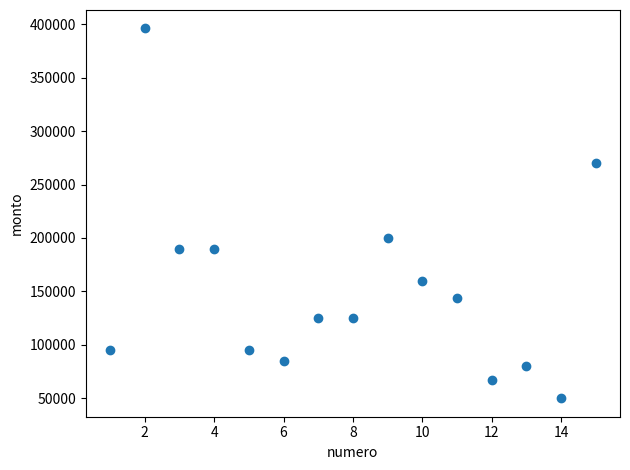

What Y value in the scatter plot is closest to 223000?

200000